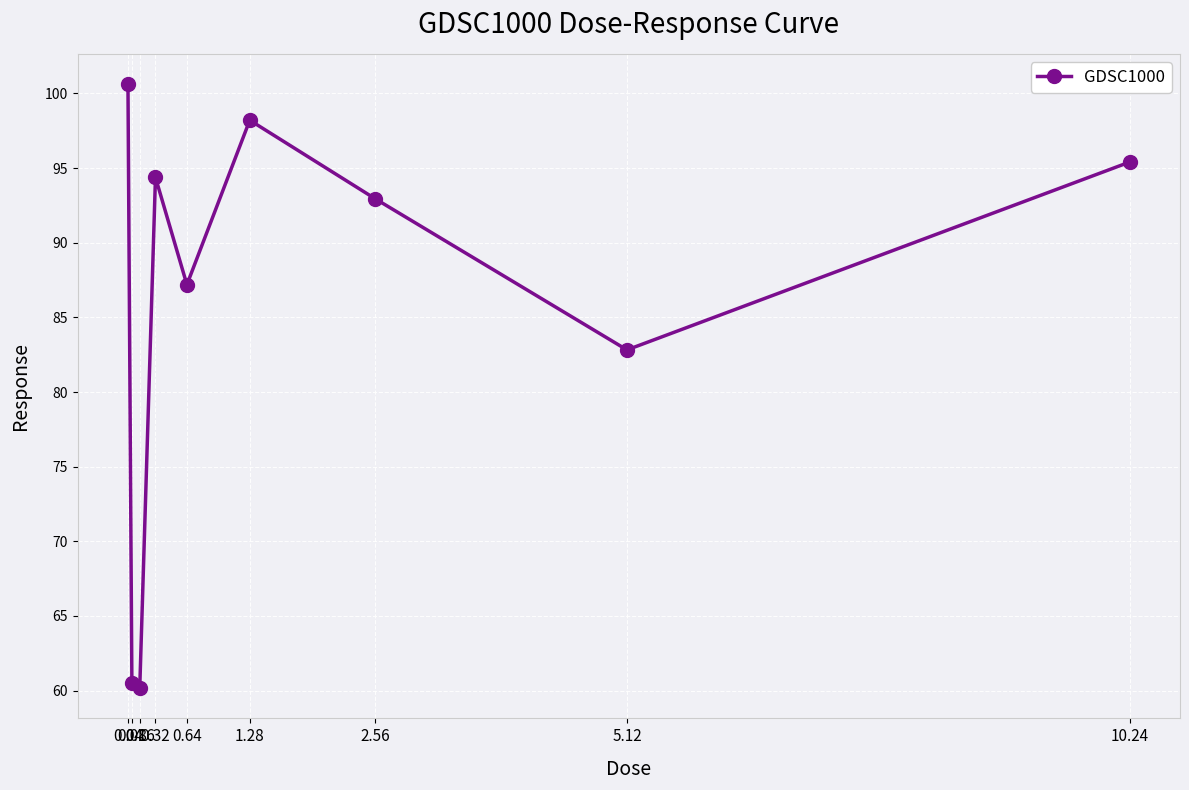

Reading right to left, extract all data points from this chart.

10.24=95.4	5.12=82.8	2.56=92.9	1.28=98.2	0.64=87.2	0.32=94.4	0.16=60.2	0.08=60.5	0.04=100.6